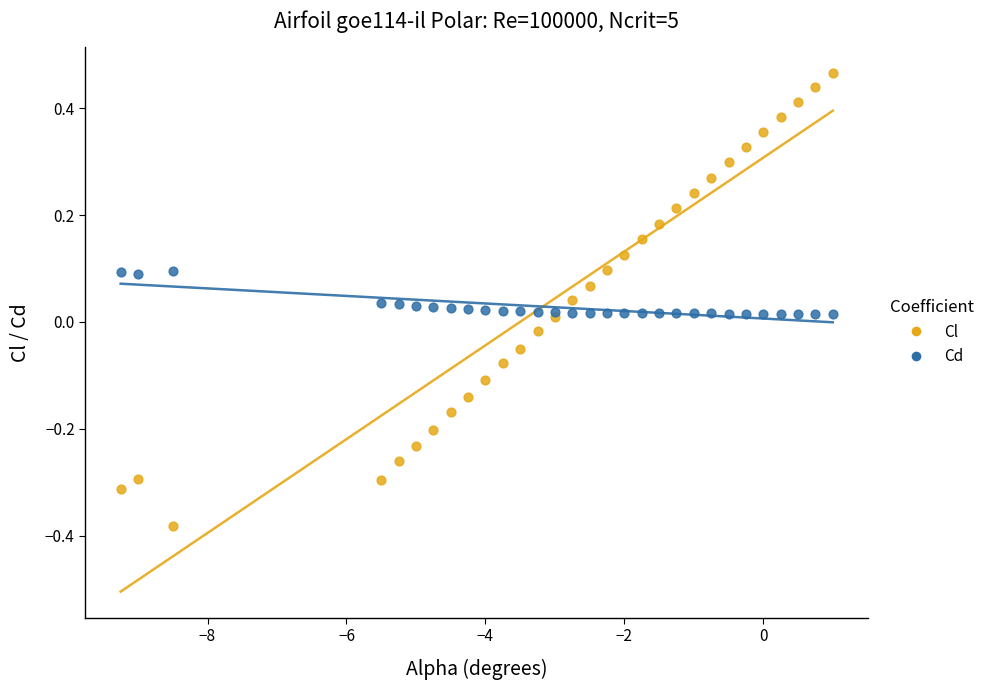

Which series has the largest Y range (max minus min)?

Cl